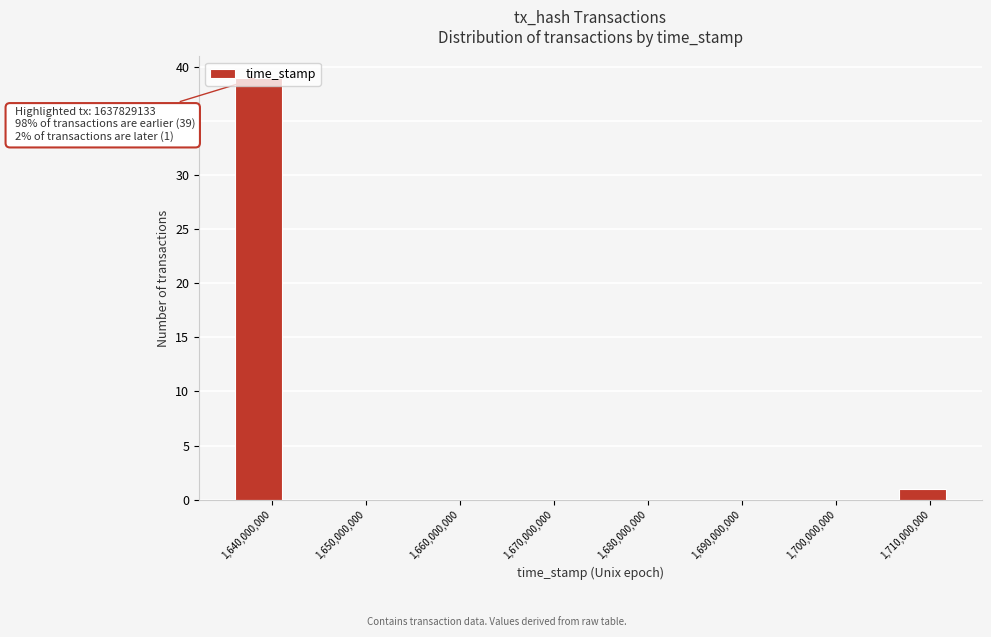

Over which range of the x-axis is the bar tallest?

1636000000 to 1641000000